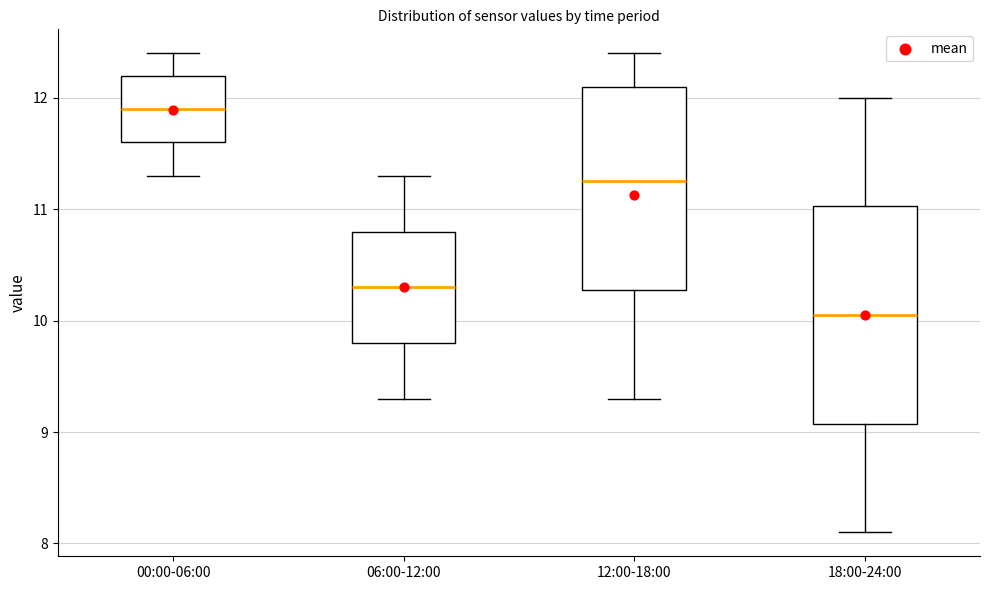

Where does the median line of the box for 00:00-06:00 sit on the y-axis? The values are not printed on the chart, so give them approximately, as read against the axis.

11.9